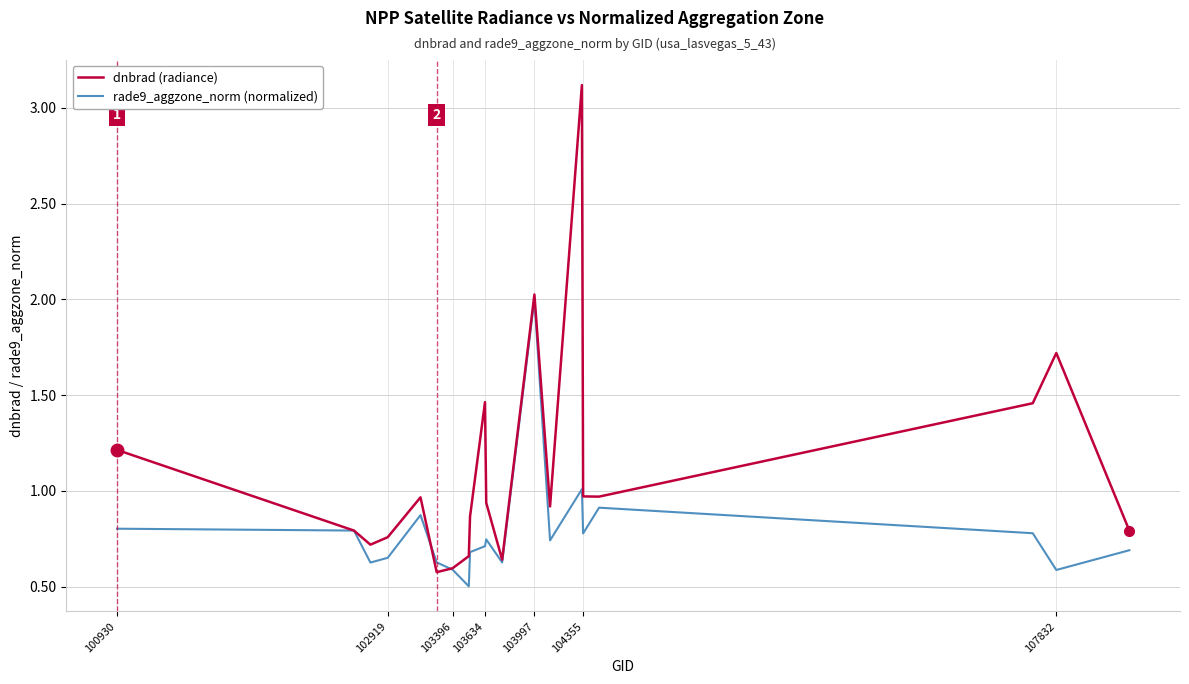

What are all the series names shown in the legend?

dnbrad (radiance), rade9_aggzone_norm (normalized)